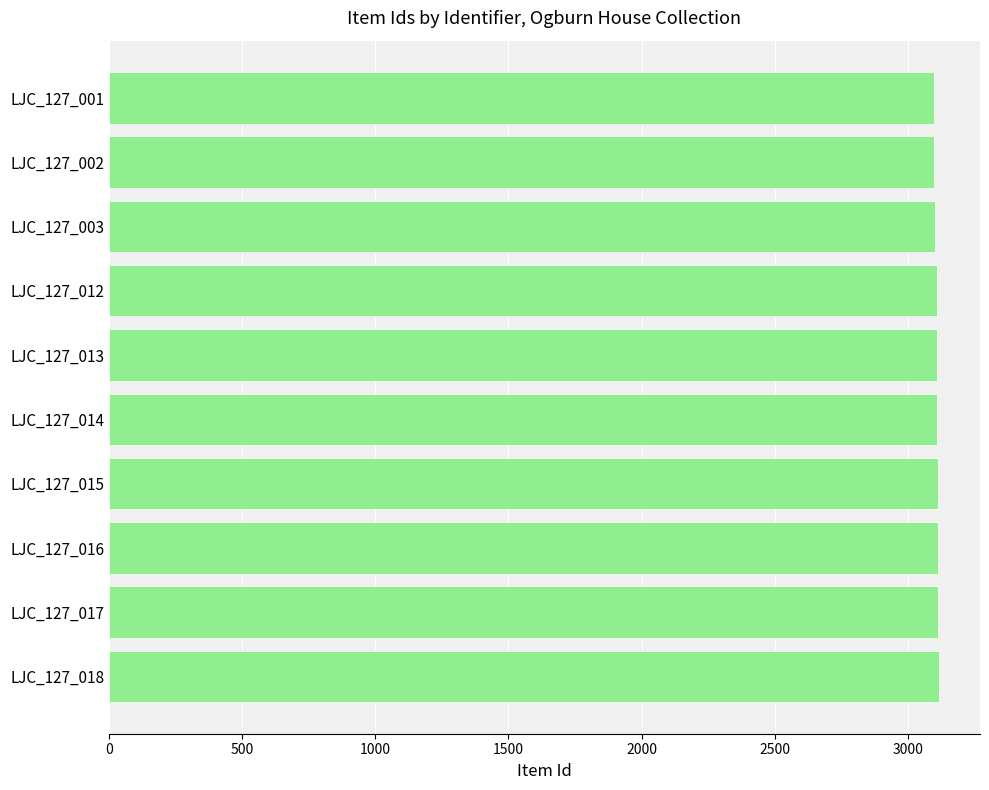

Is it true that the value at LJC_127_016 is 4608?

False